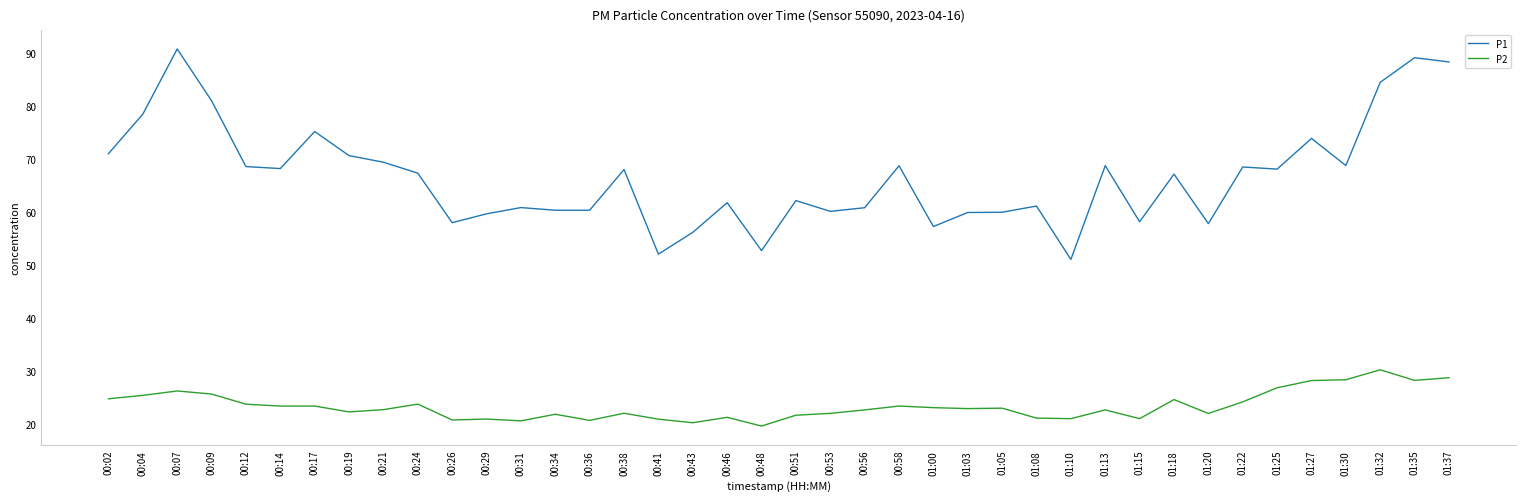

List the series in order of their overall mean, lowest first.

P2, P1